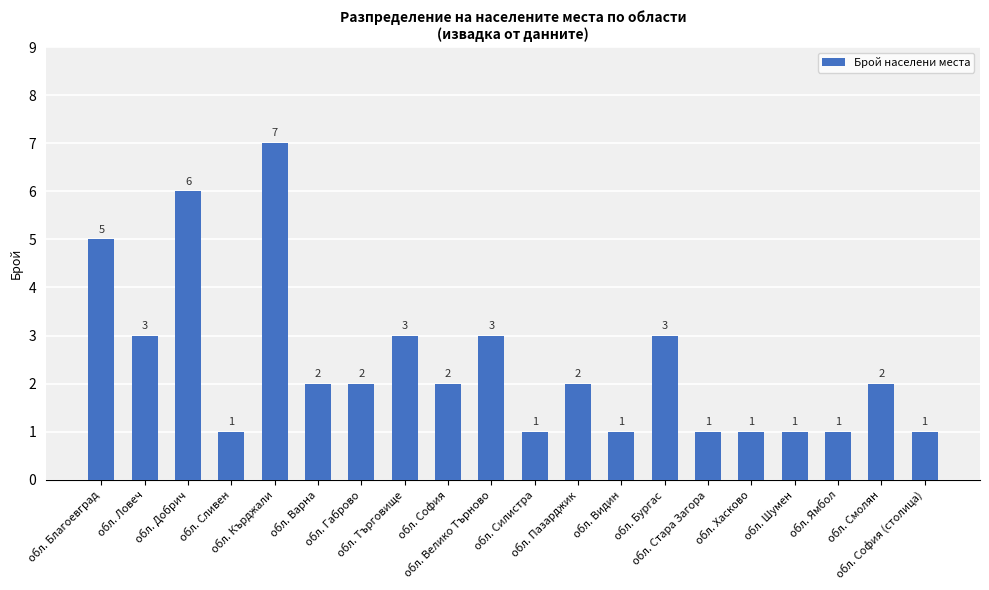

Which has a higher value, обл. Шумен or обл. София?

обл. София